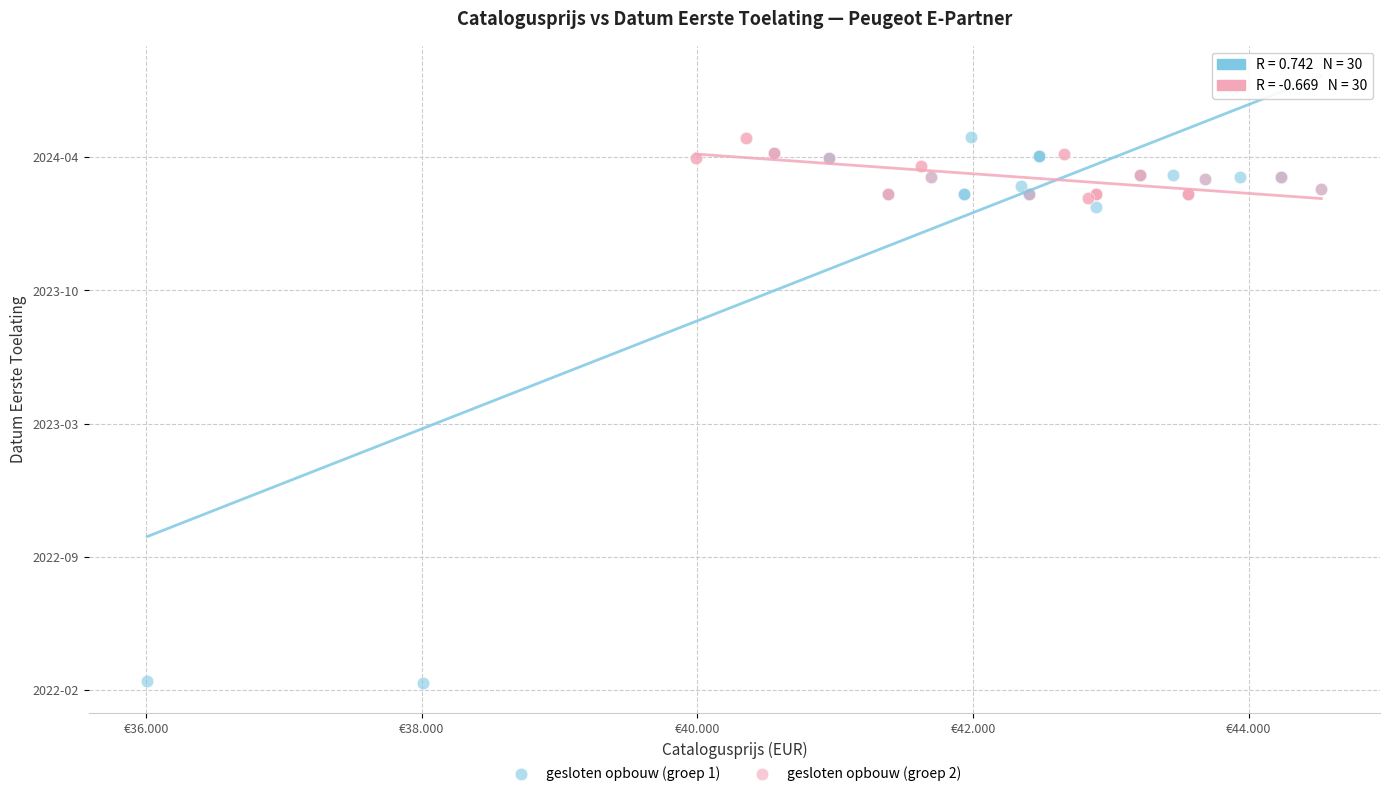

Which series has the largest Y range (max minus min)?

gesloten opbouw (groep 1)